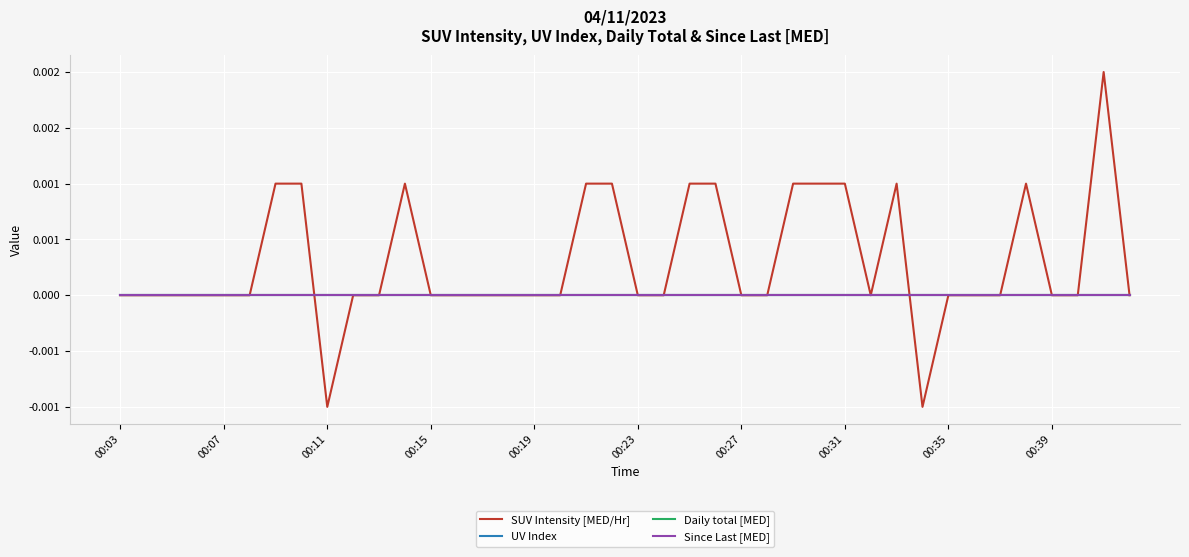

Does the chart display data point markers on the line(s)?

No